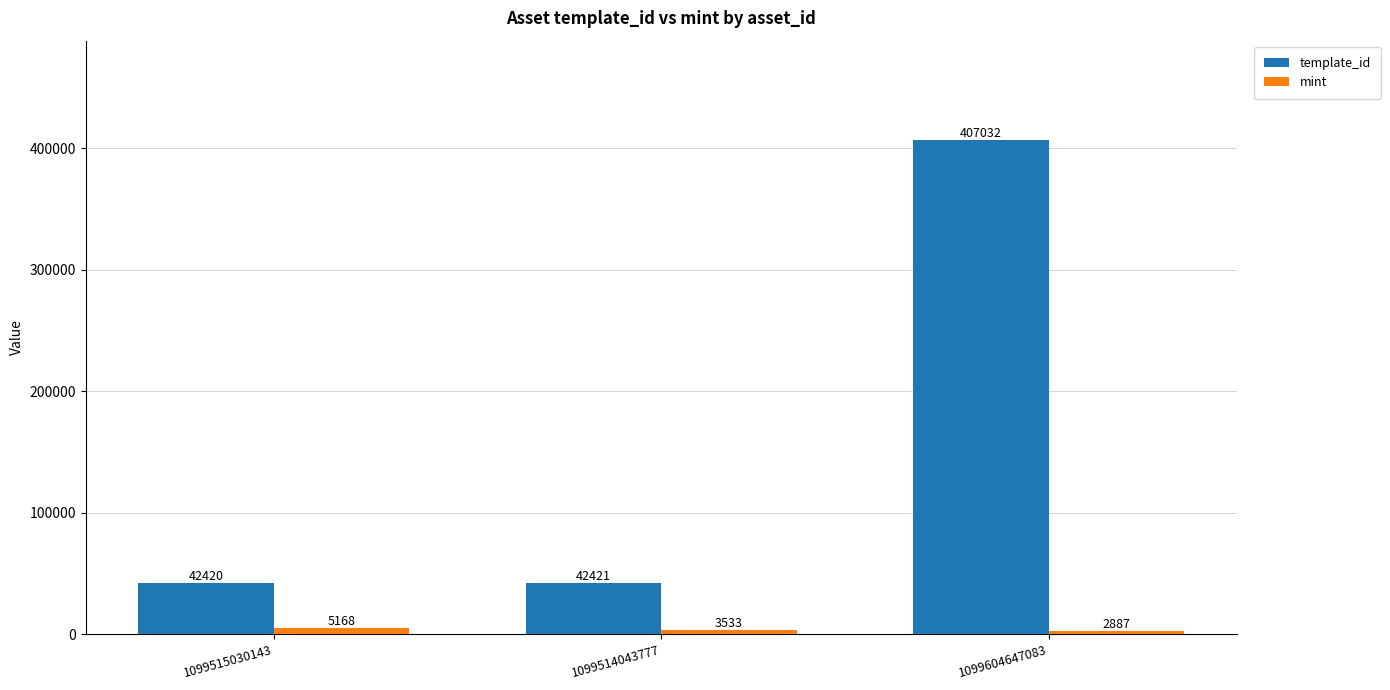

Which label corresponds to the smallest value in the chart?

1099604647083